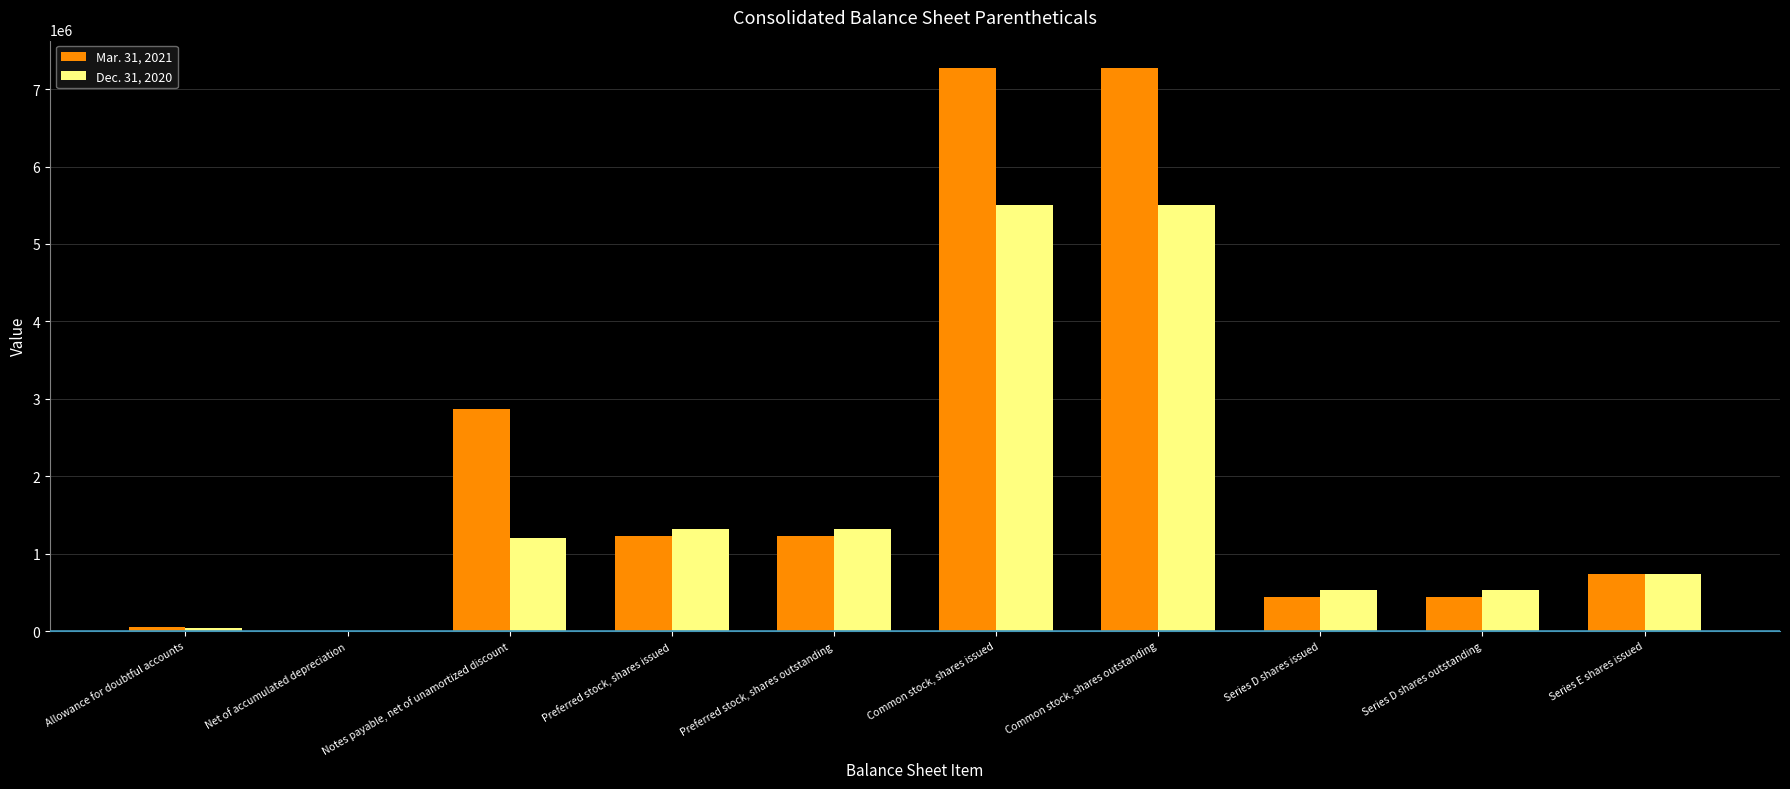

Which series changed the most between Net of accumulated depreciation and Common stock, shares outstanding?

Mar. 31, 2021